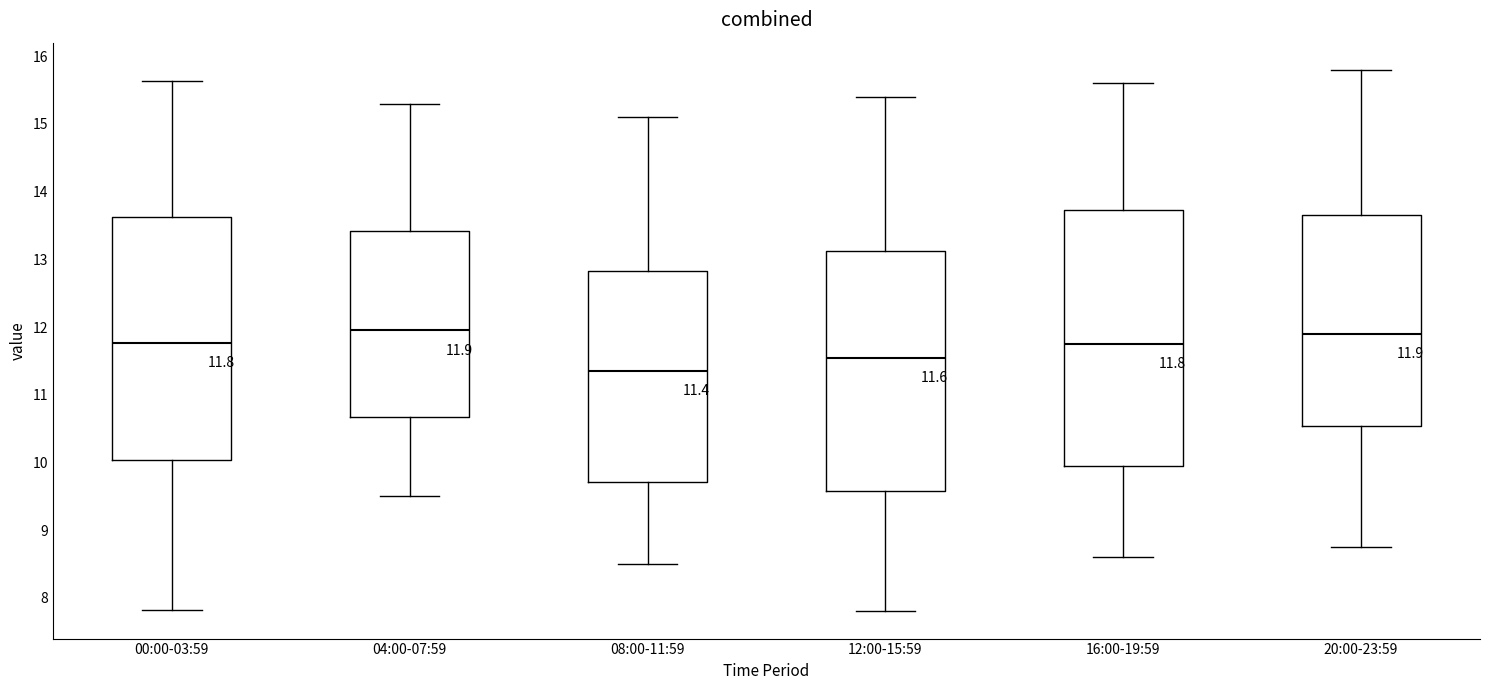

Comparing the boxes themselves (not the whiskers), which one is the tallest?

16:00-19:59